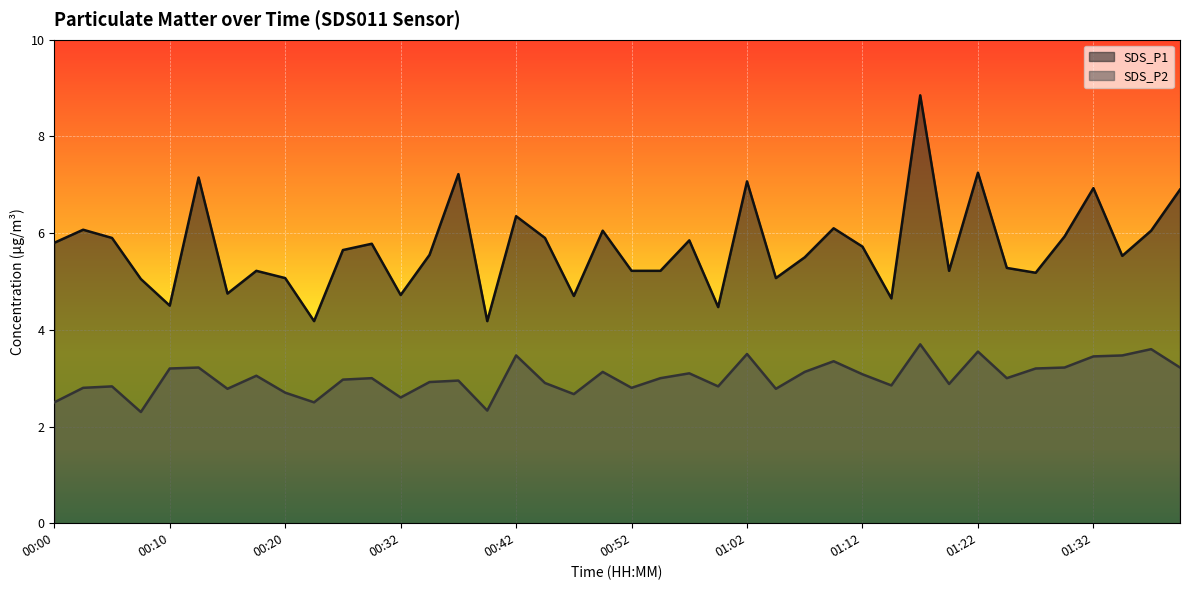

Read the SDS_P1 value at 01:32.

6.9